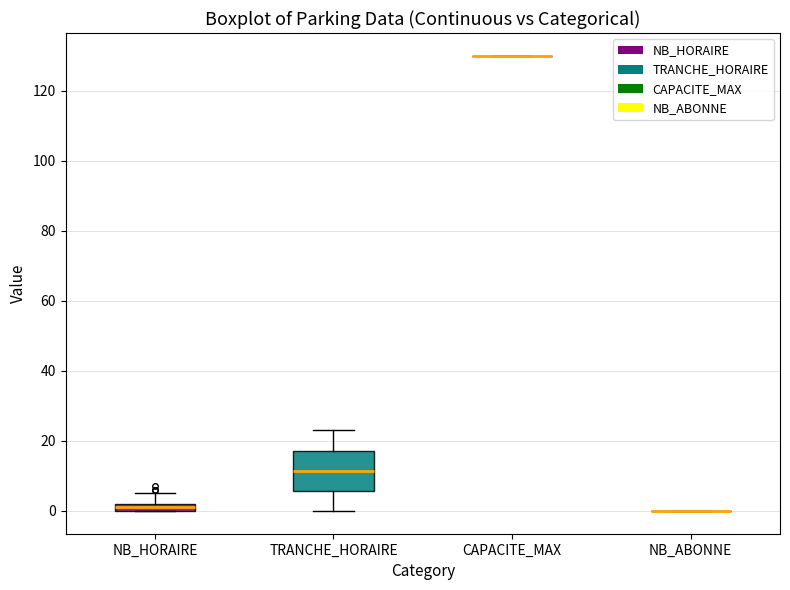

Which box is the tallest, from its lower edge to its upper edge?

TRANCHE_HORAIRE